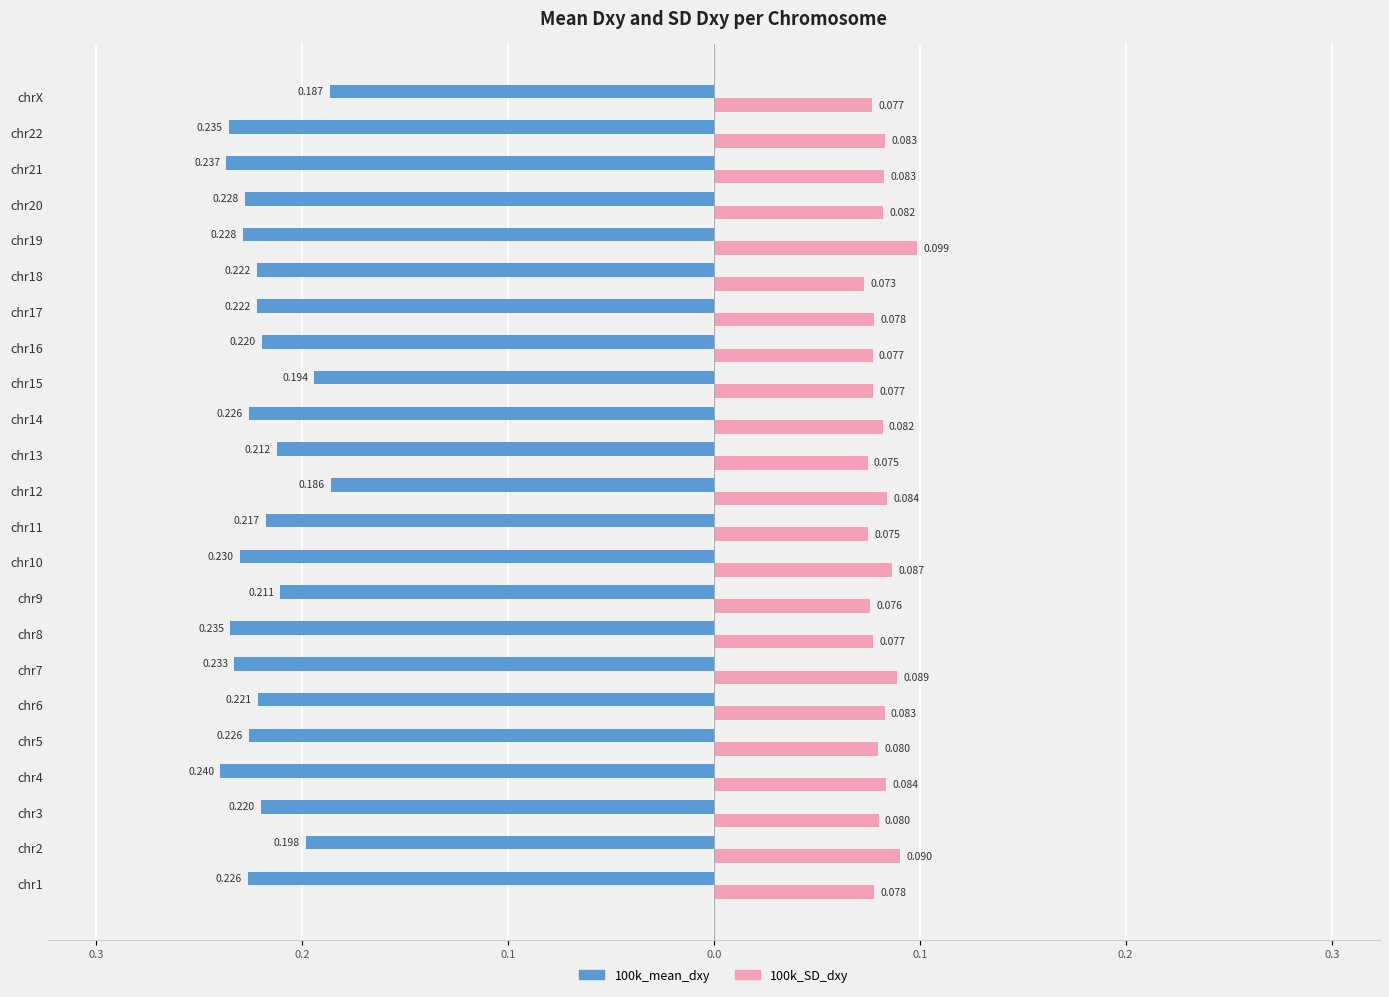

What are all the series names shown in the legend?

100k_mean_dxy, 100k_SD_dxy